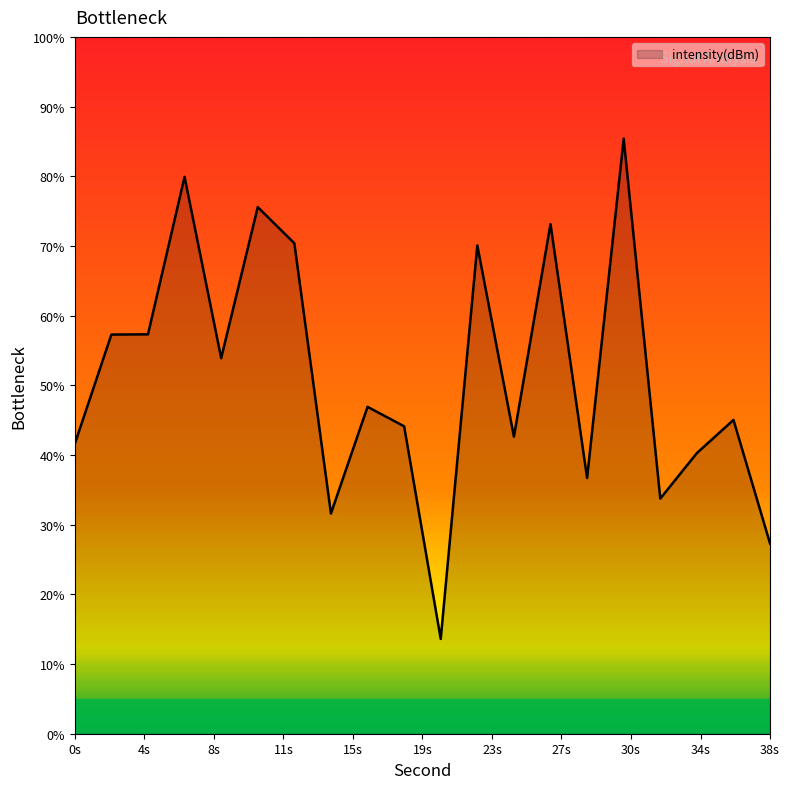

What is the smallest value displayed?

13.6